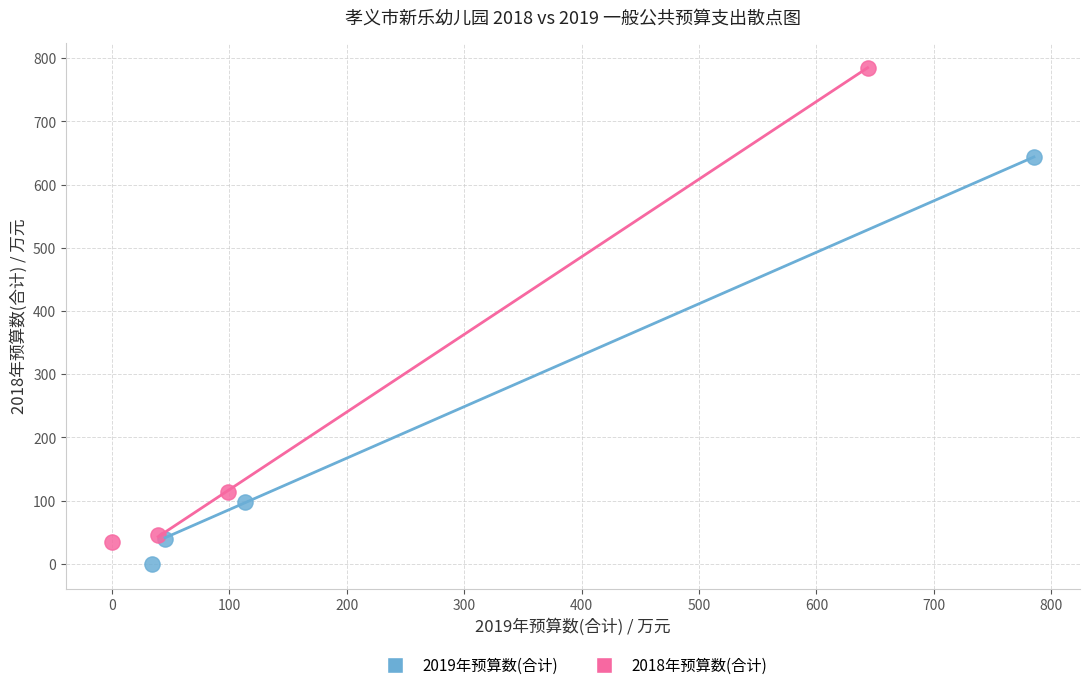

Which series has the widest spread of Y values?

2018年预算数(合计)